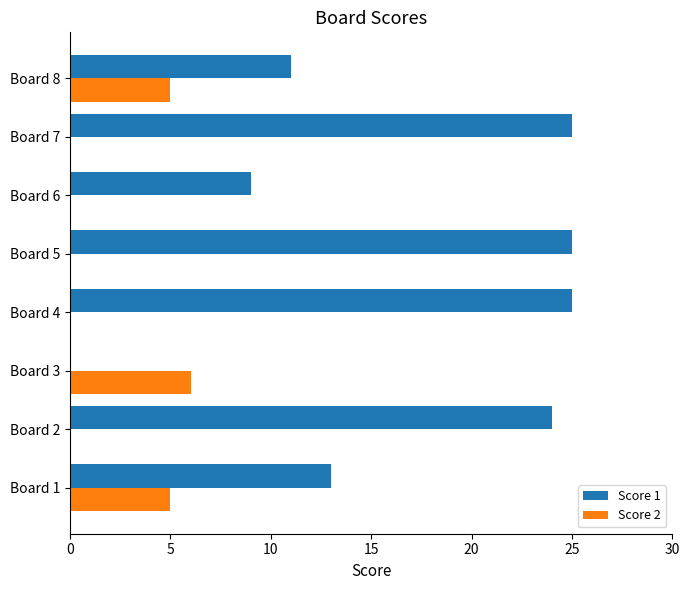

Which series has the largest total across all categories?

Score 1